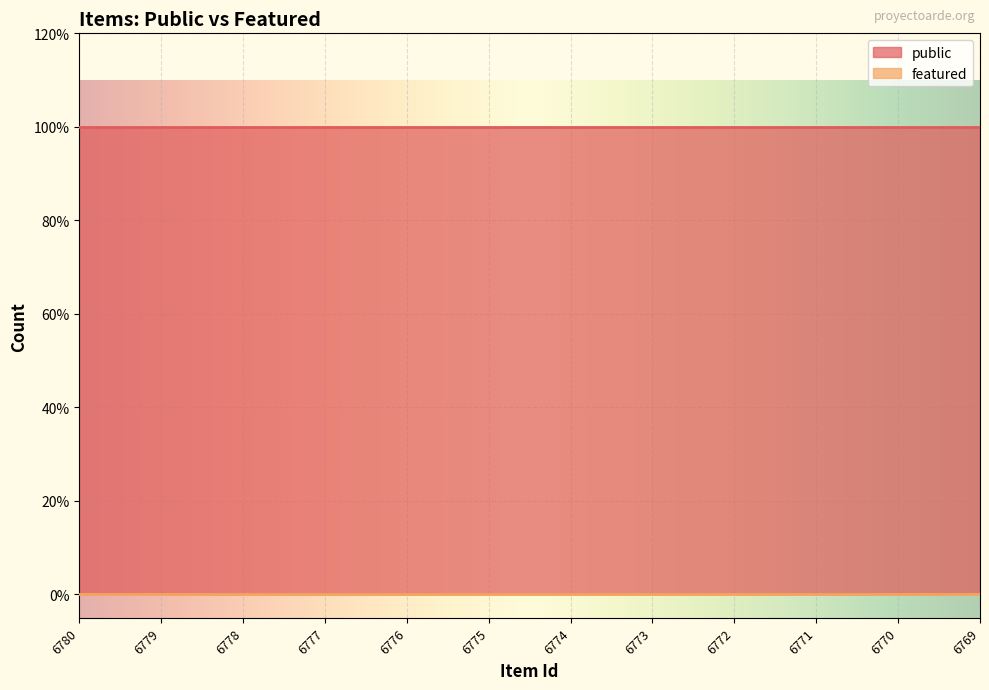

What is the sum of all public values?

12